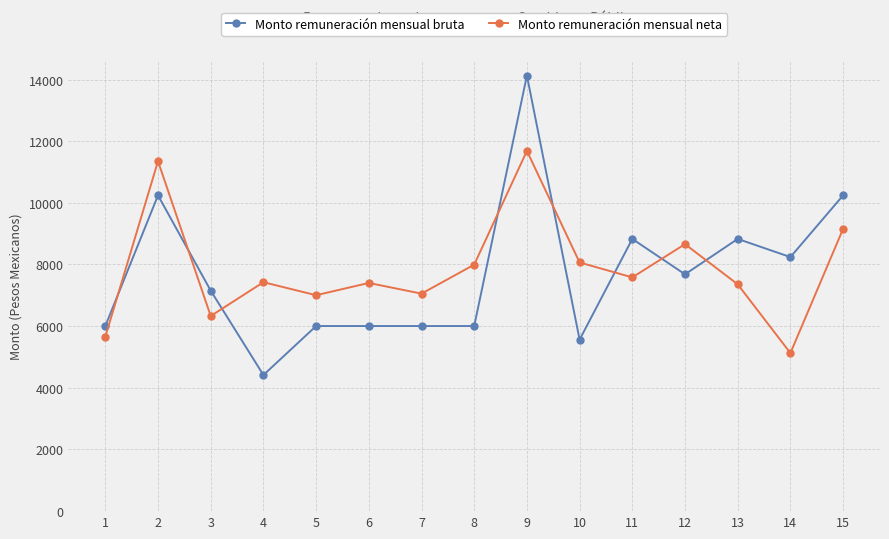

Between 3 and 15, which series saw the biggest shift?

Monto remuneración mensual bruta